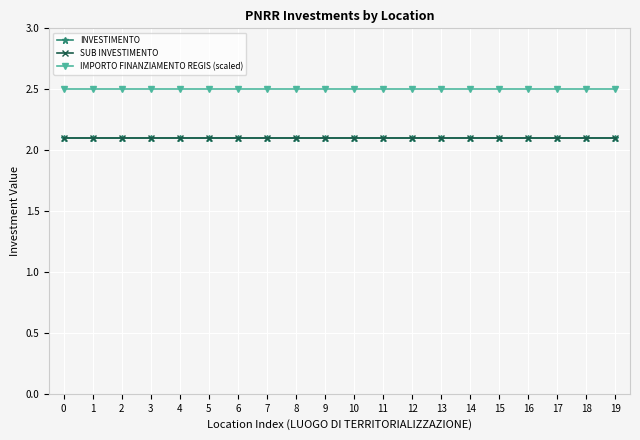

True or false: SUB INVESTIMENTO and INVESTIMENTO cross at least once.

False